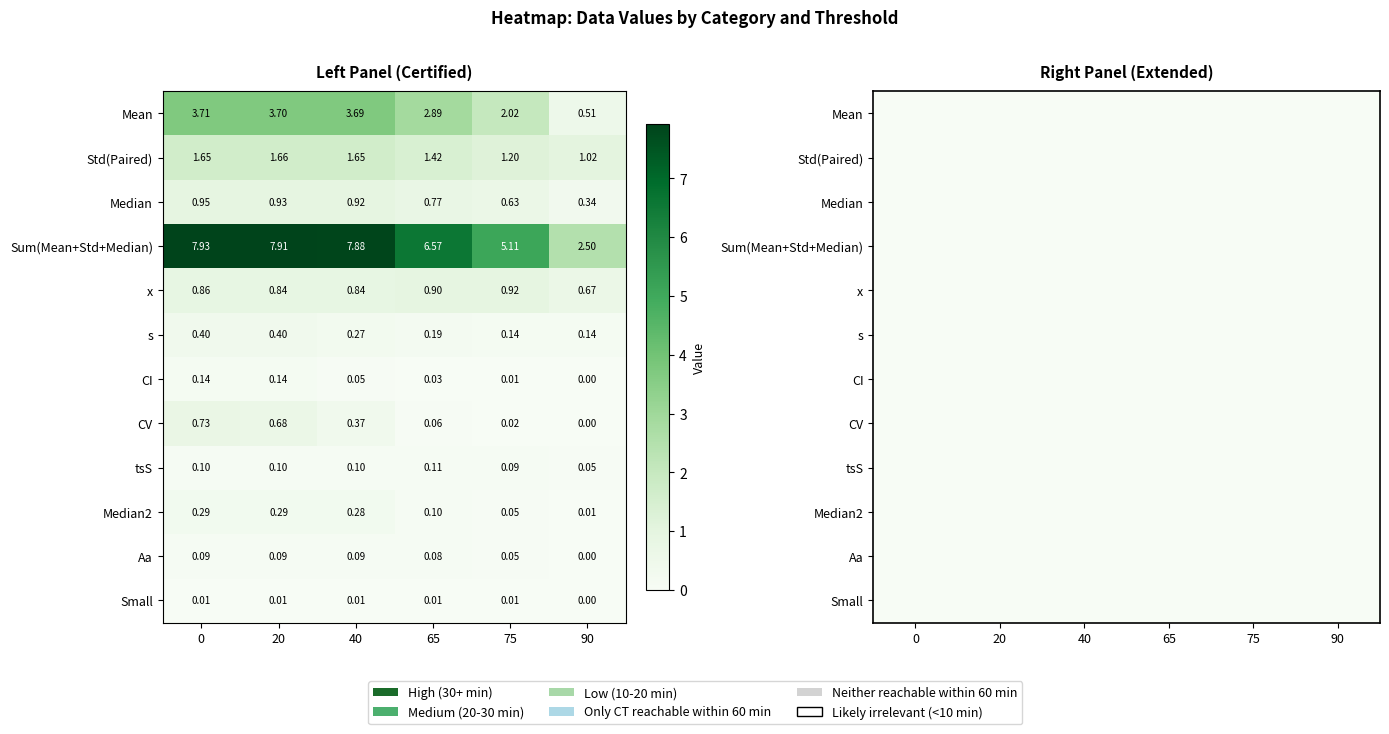

Reading right to left, what are all the values shown in this chart?

Row0_Mean: 90=0.5	75=2.0	65=2.9	40=3.7	20=3.7	0=3.7
Row1_StdPaired: 90=1.0	75=1.2	65=1.4	40=1.6	20=1.7	0=1.6
Row2_Median: 90=0.3	75=0.6	65=0.8	40=0.9	20=0.9	0=0.9
Row3_Sum: 90=2.5	75=5.1	65=6.6	40=7.9	20=7.9	0=7.9
Row4_x: 90=0.7	75=0.9	65=0.9	40=0.8	20=0.8	0=0.9
Row5_s: 90=0.1	75=0.1	65=0.2	40=0.3	20=0.4	0=0.4
Row6_CI: 90=0.0	75=0.0	65=0.0	40=0.1	20=0.1	0=0.1
Row7_CV: 90=0.0	75=0.0	65=0.1	40=0.4	20=0.7	0=0.7
Row8_tsS: 90=0.1	75=0.1	65=0.1	40=0.1	20=0.1	0=0.1
Row9_Median2: 90=0.0	75=0.1	65=0.1	40=0.3	20=0.3	0=0.3
Row10_Aa: 90=0.0	75=0.1	65=0.1	40=0.1	20=0.1	0=0.1
Row11_Small: 90=0.0	75=0.0	65=0.0	40=0.0	20=0.0	0=0.0